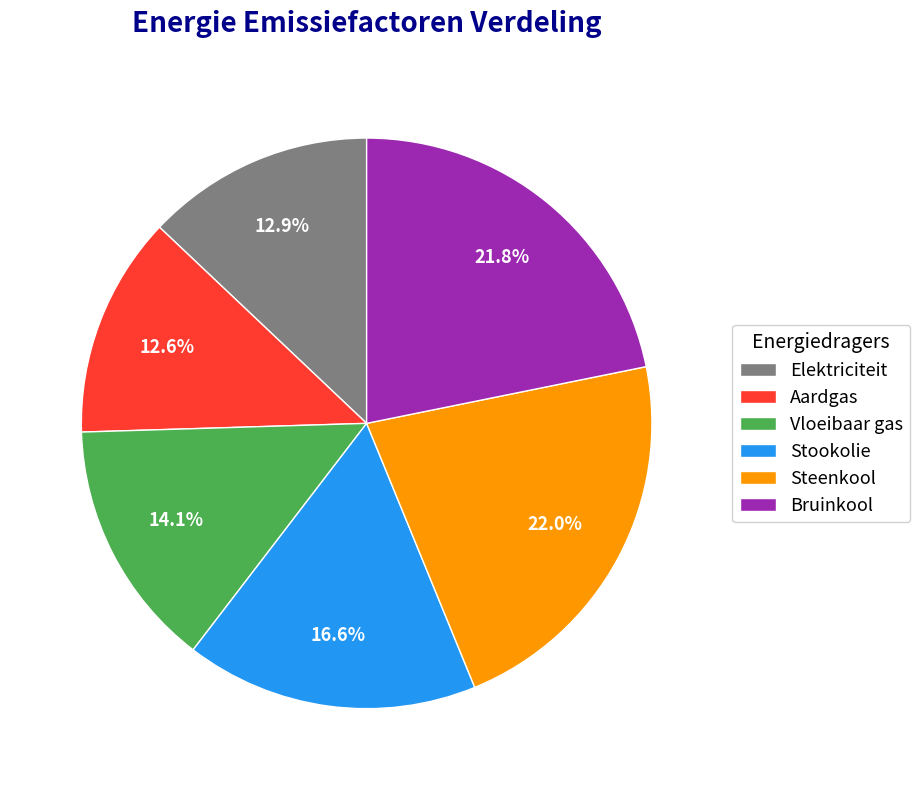

To the nearest percent, what is the difference between the largest and smallest slice percentages?

9%